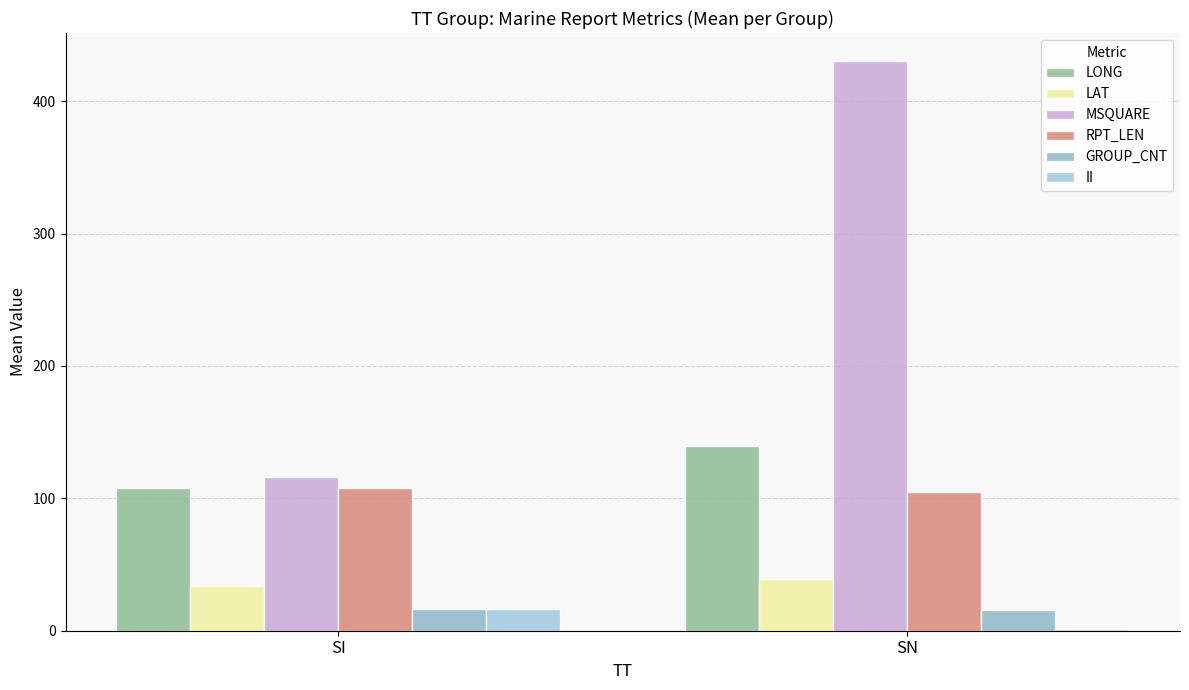

Is it true that LONG equals 77.0 at SN?

False